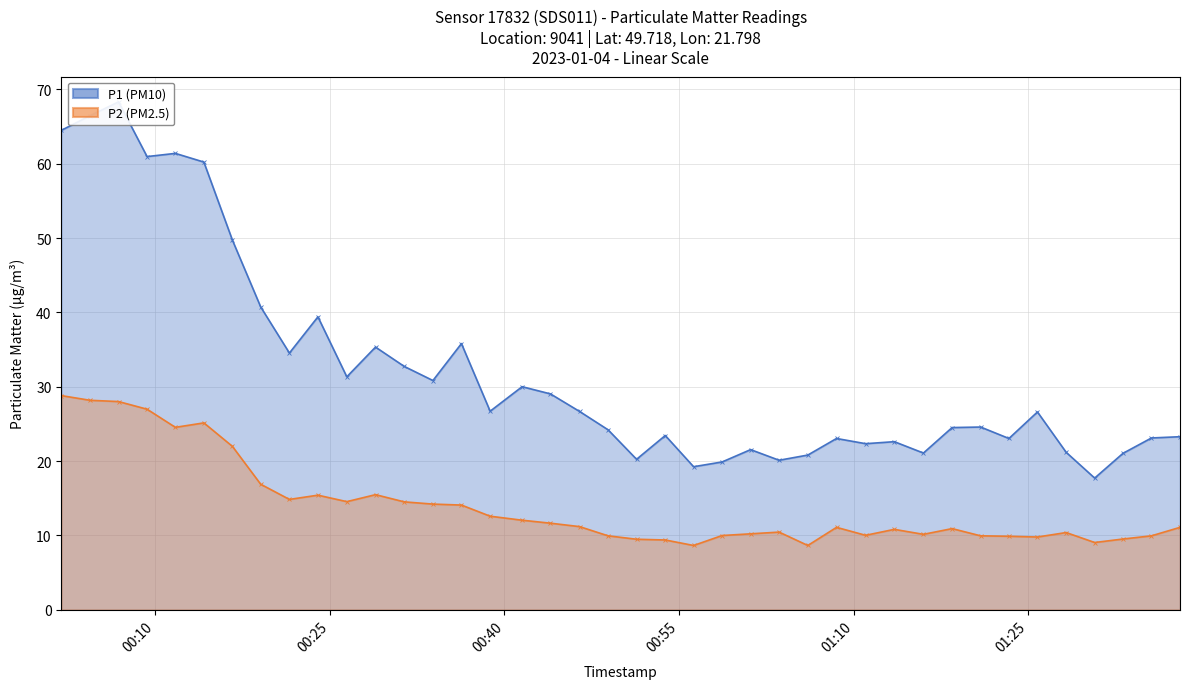

True or false: P2 (PM2.5) and P1 (PM10) cross at least once.

False